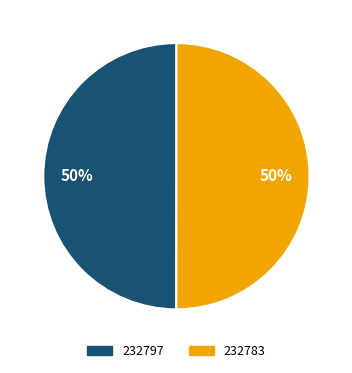

The 232797 slice represents 61% of the pie. True or false?

False